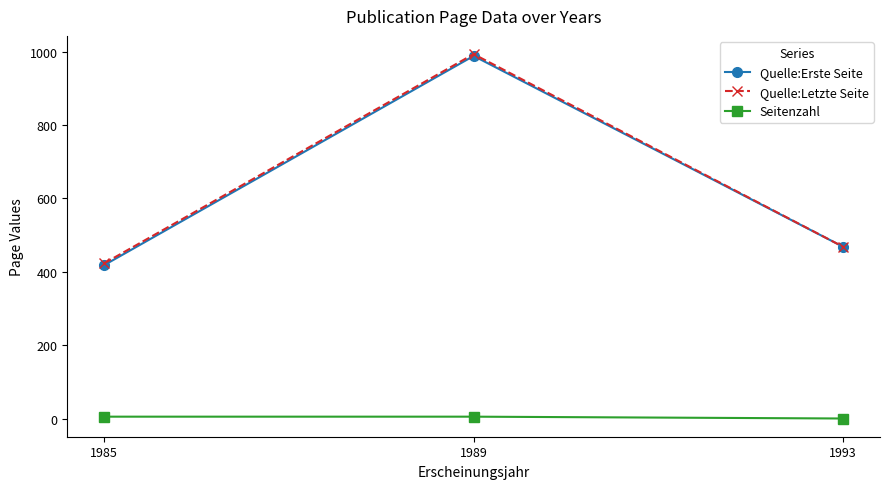

How many lines are shown in the chart?

3